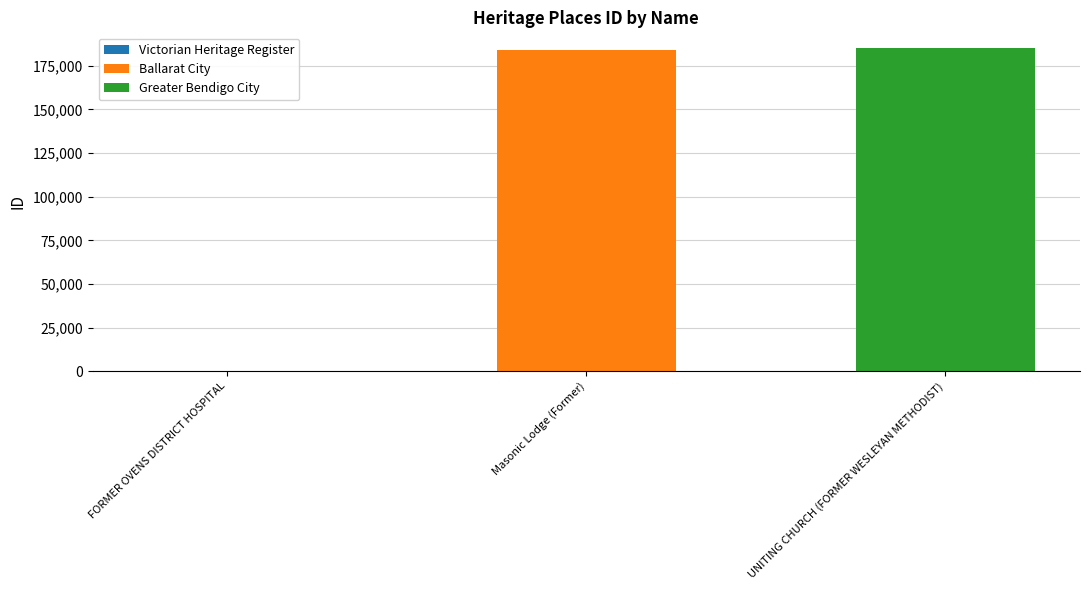

What is the total value across all series at UNITING CHURCH (FORMER WESLEYAN METHODIST)?

184925